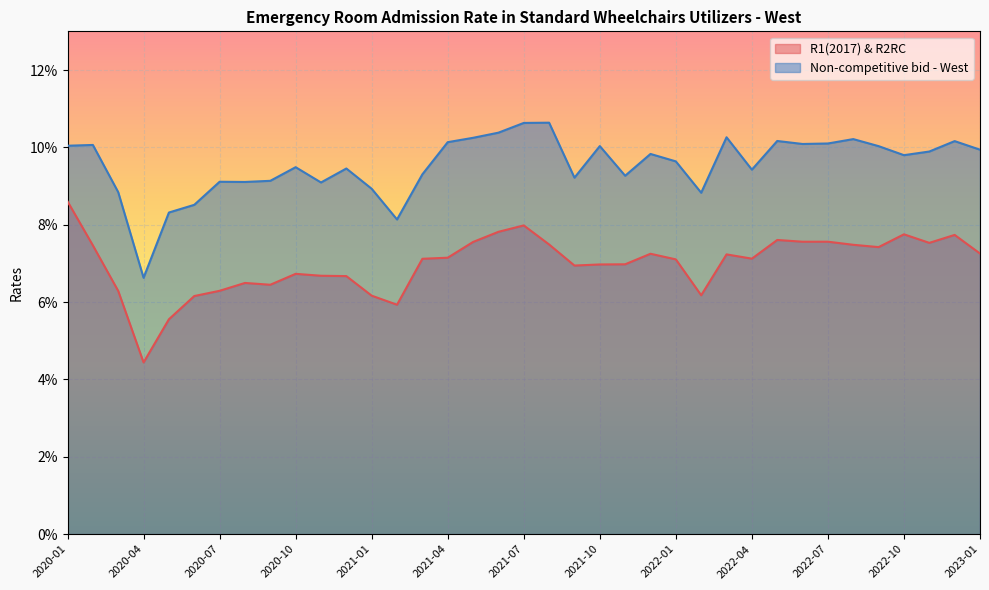

Which category has the lowest value across all series?

2020-04